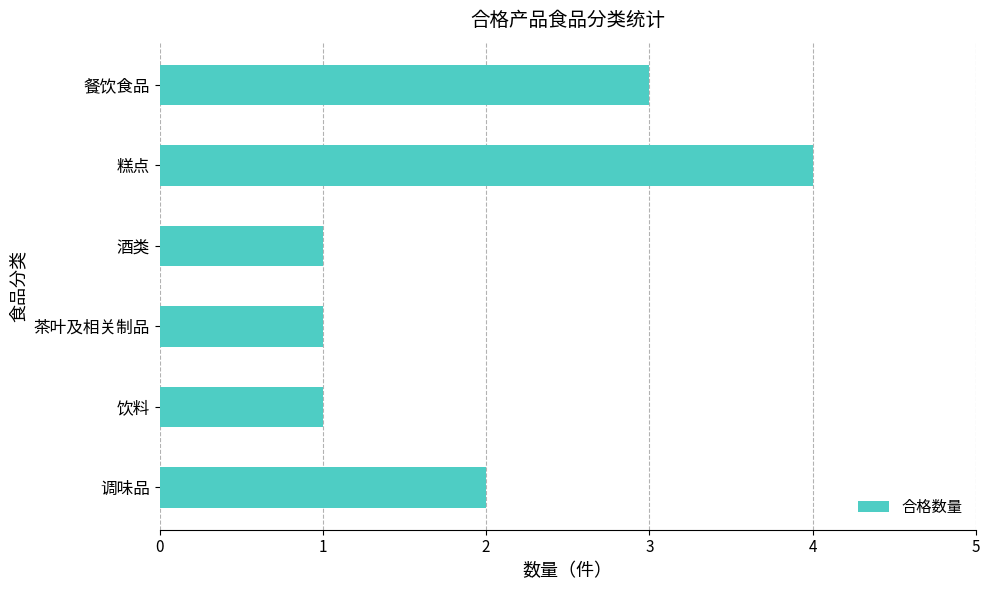

What is the maximum value shown in the chart?

4